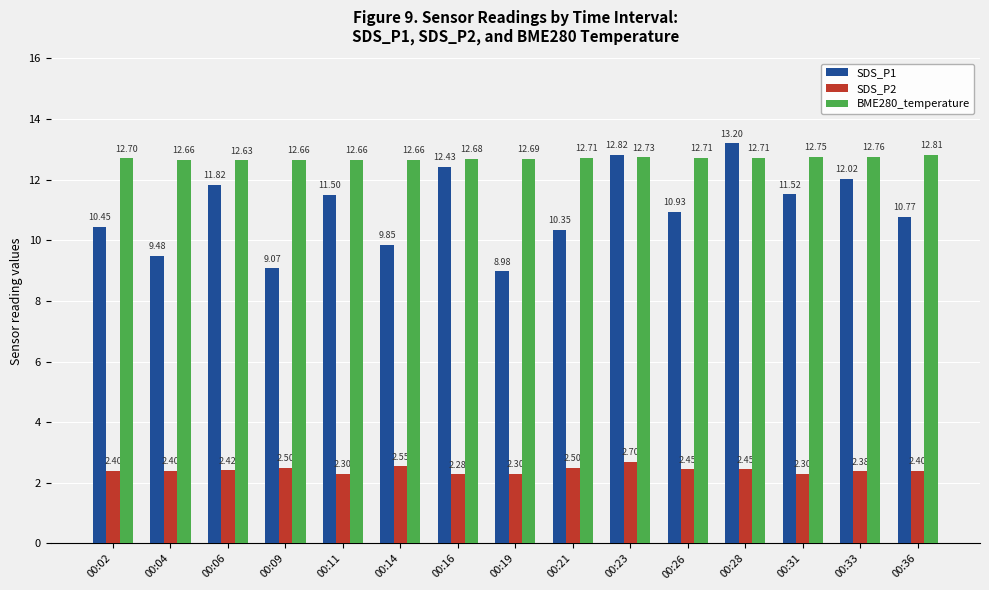

Which category has the lowest value in the BME280_temperature series?

00:06